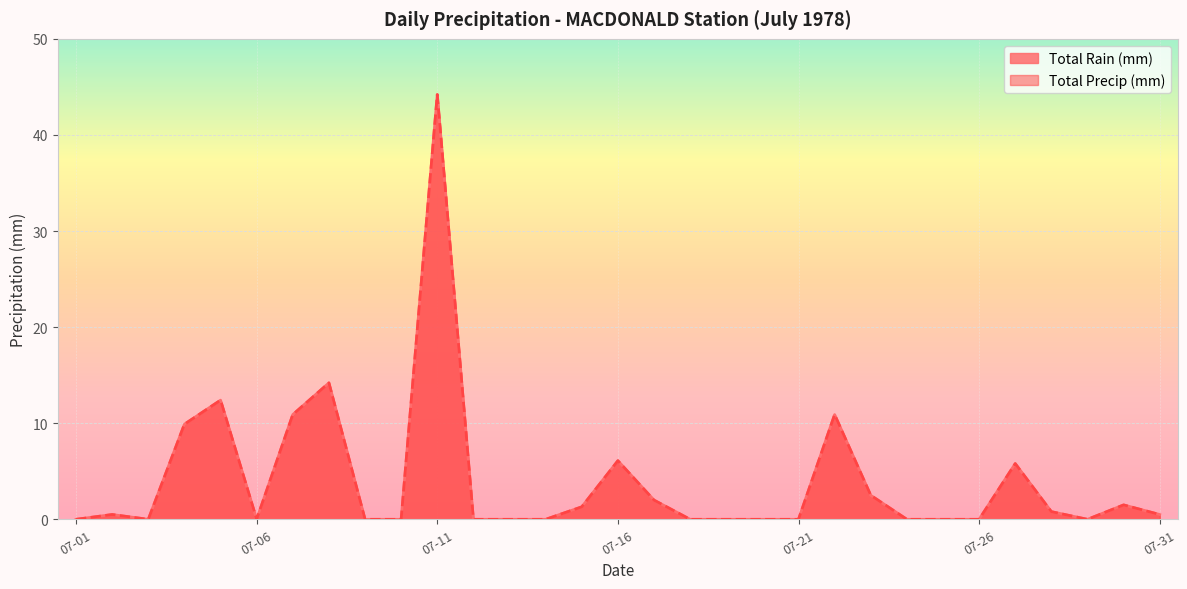

Which label corresponds to the largest value in the chart?

07-11